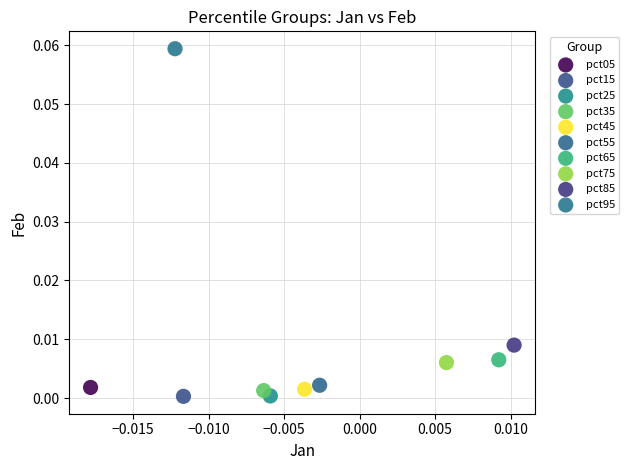

Which series contains the highest Y value?

pct95